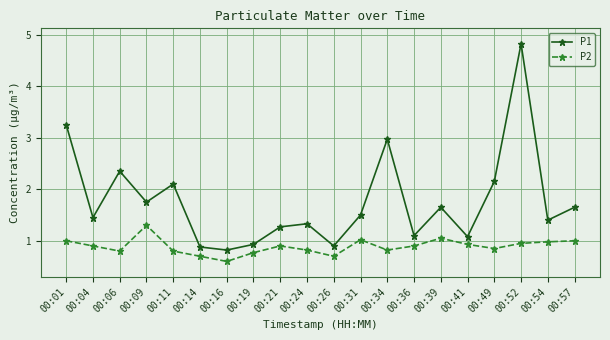

What is the difference between the P1 values at 00:36 and 00:21?

0.2